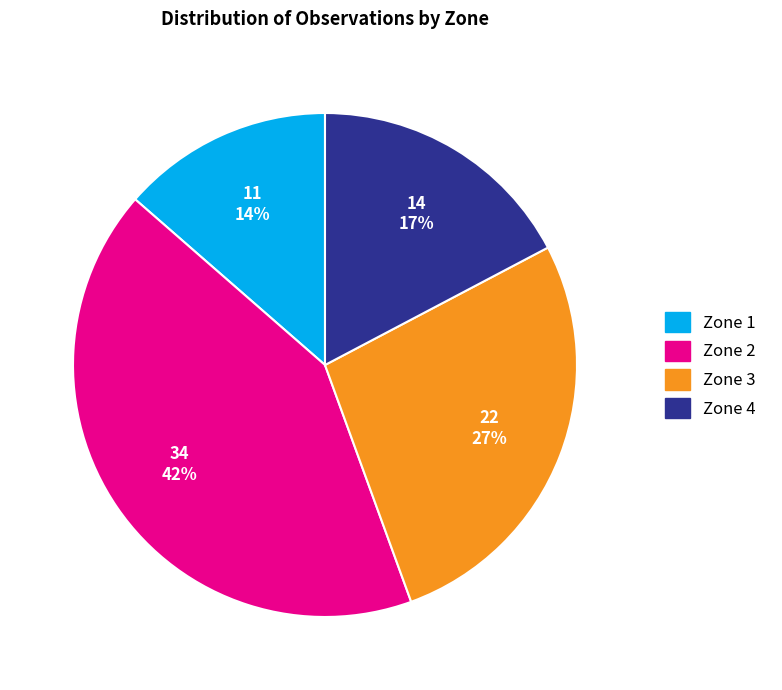

What percentage is the Zone 1 slice, to the nearest percent?

14%